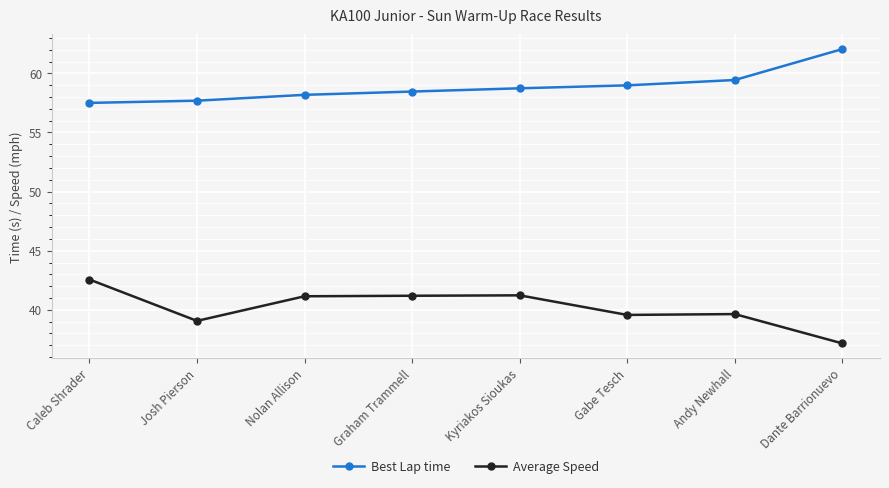

What is the spread (max minus min) of values at Caleb Shrader?

14.9